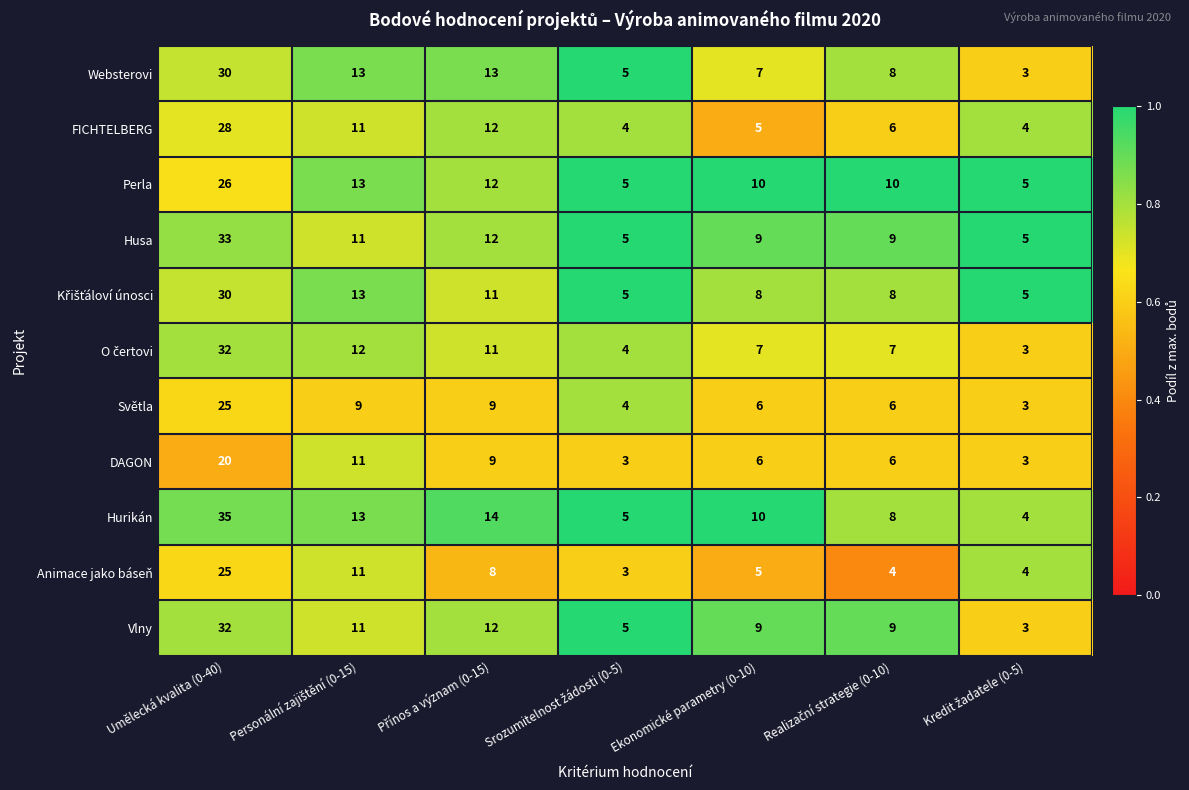

Which series has the widest spread of values?

Hurikán